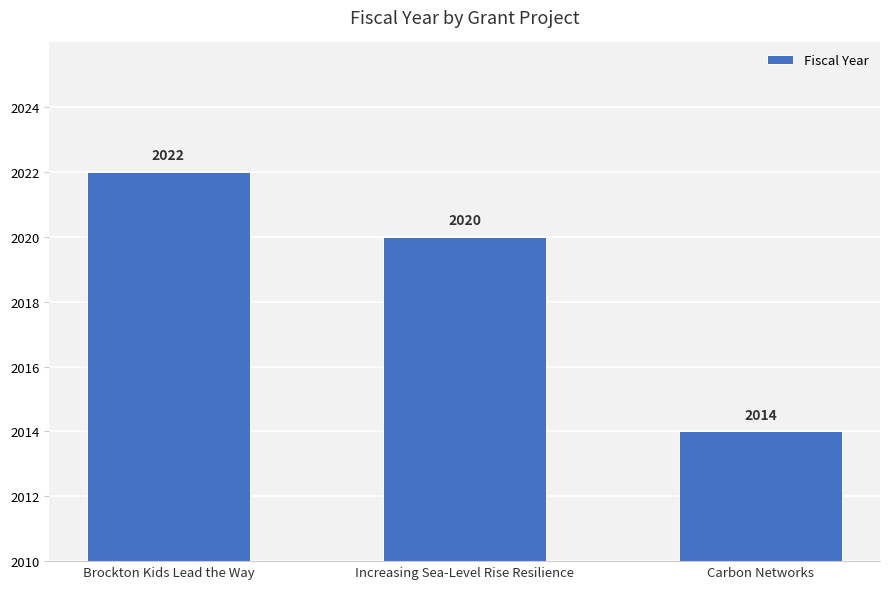

What is the value of the 3rd bar from the left?

2014